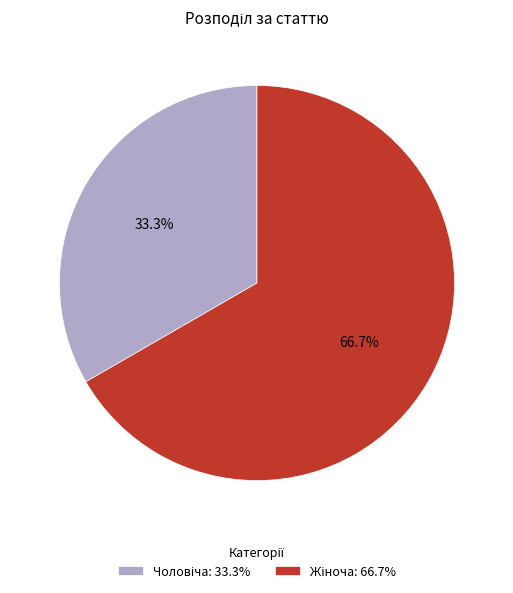

Does any single category account for the majority?

Yes